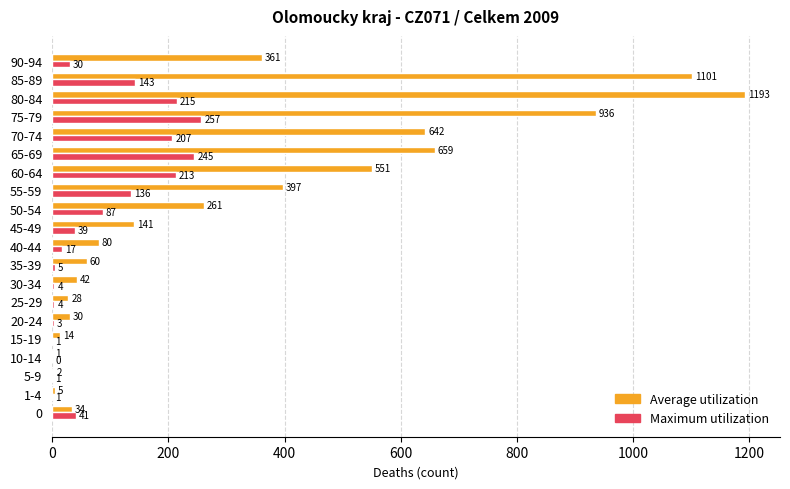

The Maximum utilization series shows 82 at 65-69. True or false?

False